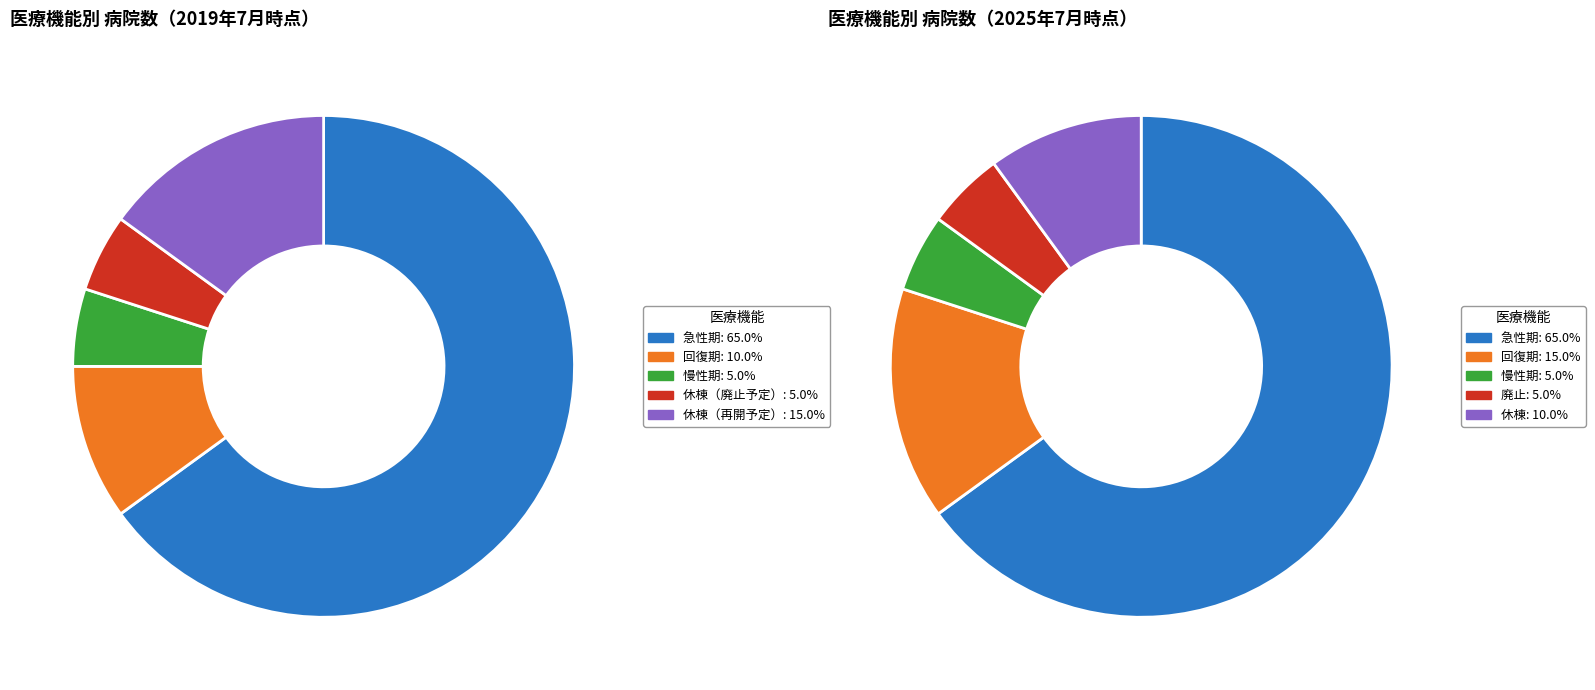

Count the number of slices in the pie.

5